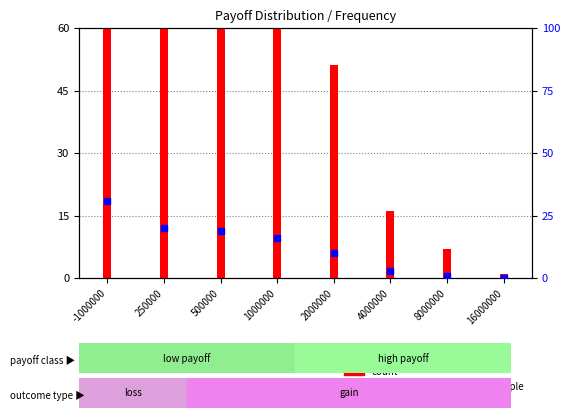

At which category is the sum across all series the highest?

-1000000